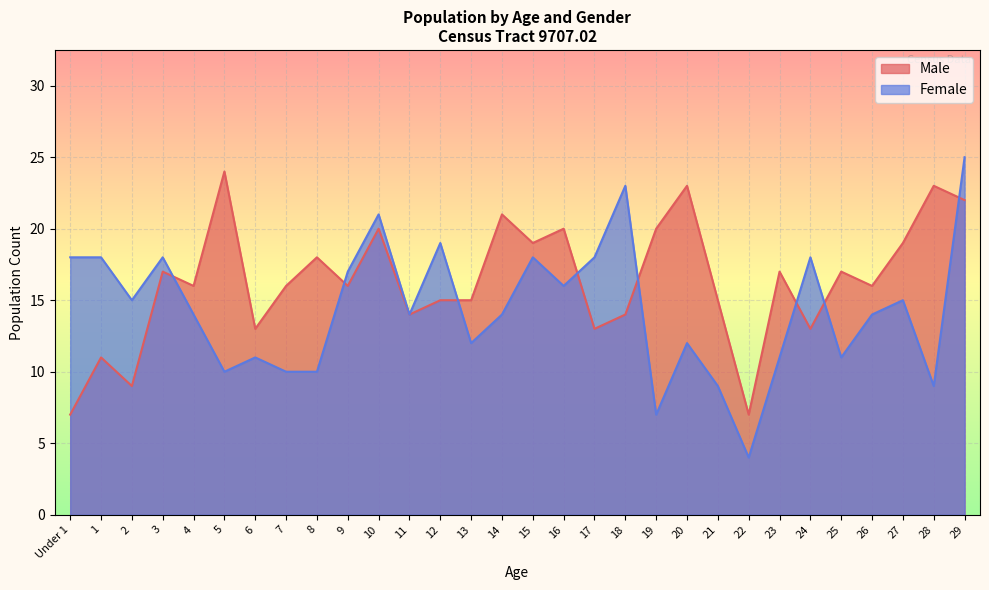

How many lines are shown in the chart?

2